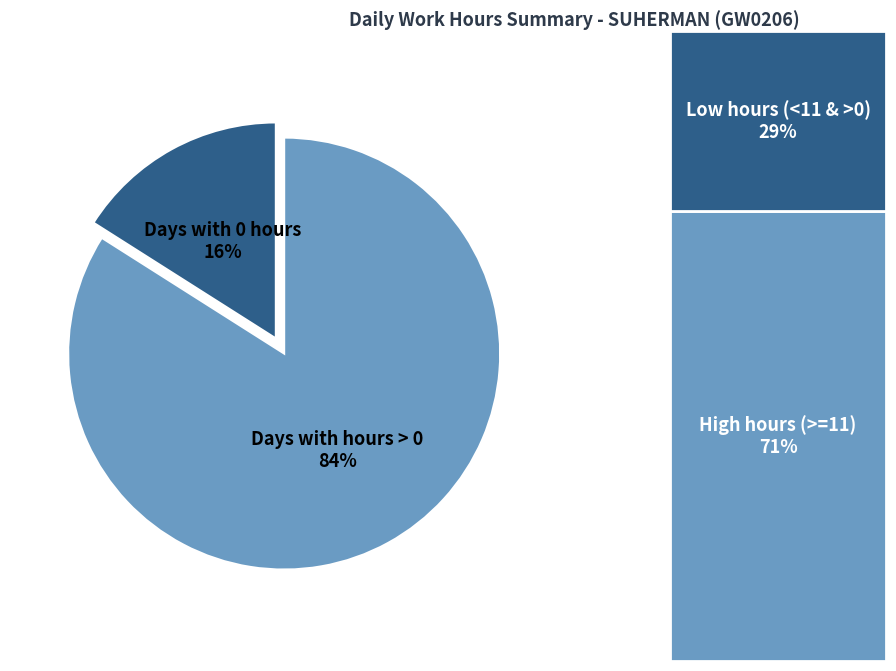

Count the number of slices in the pie.

2